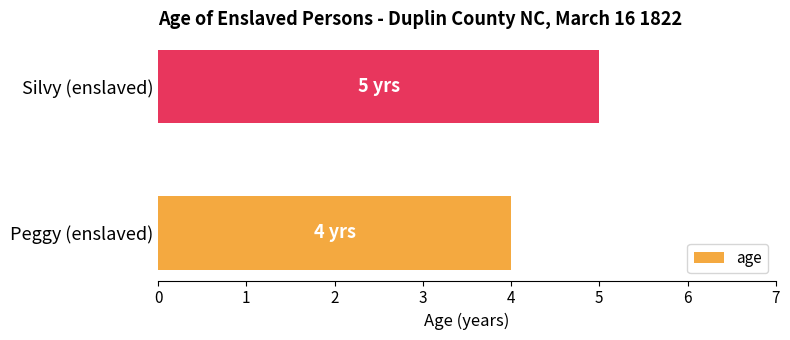

What is the change in value from Peggy (enslaved) to Silvy (enslaved)?

+1